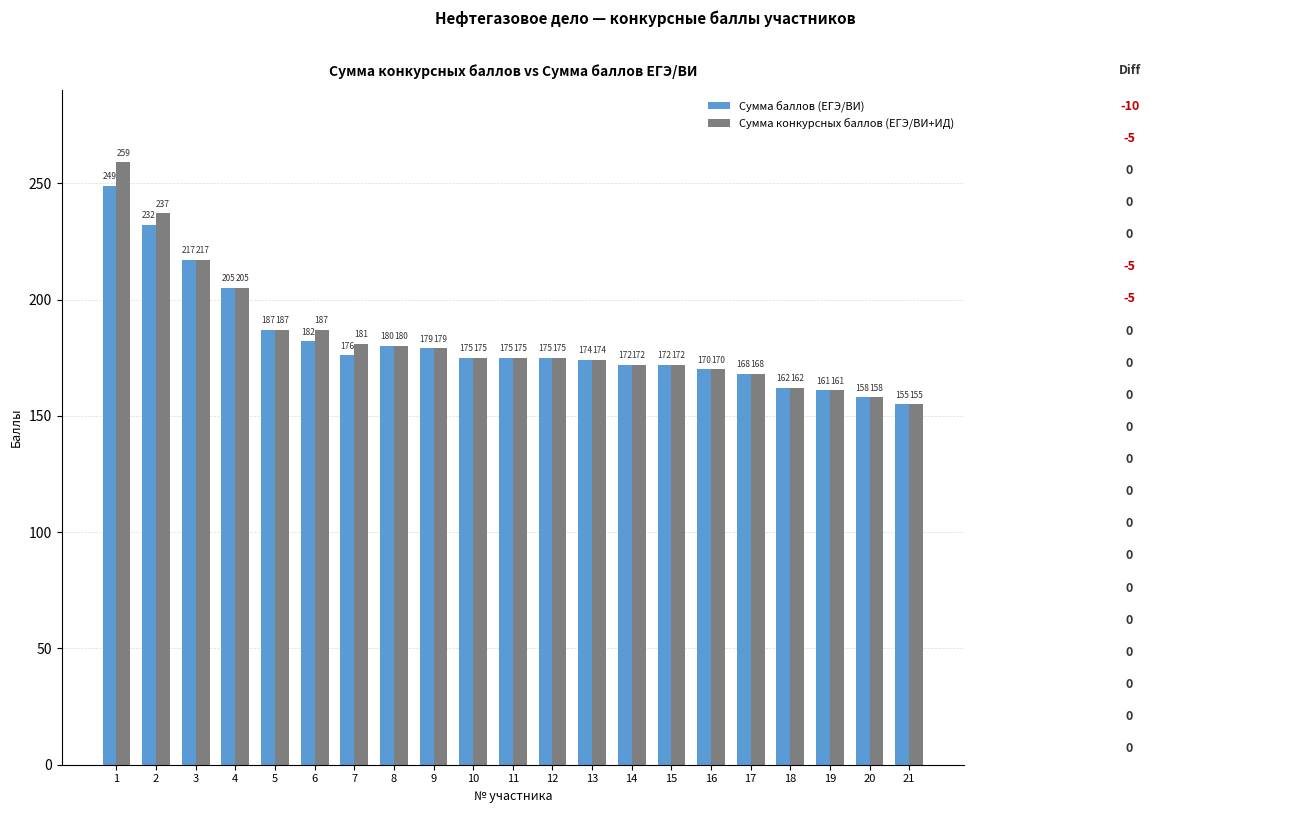

Reading left to right, what are all the values shown in this chart?

Сумма баллов (ЕГЭ/ВИ): 1=249	2=232	3=217	4=205	5=187	6=182	7=176	8=180	9=179	10=175	11=175	12=175	13=174	14=172	15=172	16=170	17=168	18=162	19=161	20=158	21=155
Сумма конкурсных баллов (ЕГЭ/ВИ+ИД): 1=259	2=237	3=217	4=205	5=187	6=187	7=181	8=180	9=179	10=175	11=175	12=175	13=174	14=172	15=172	16=170	17=168	18=162	19=161	20=158	21=155